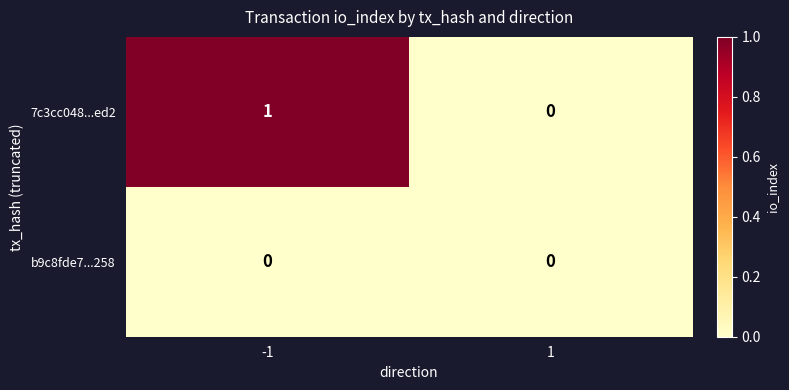

The 7c3cc048...ed2 series shows 1 at -1. True or false?

True